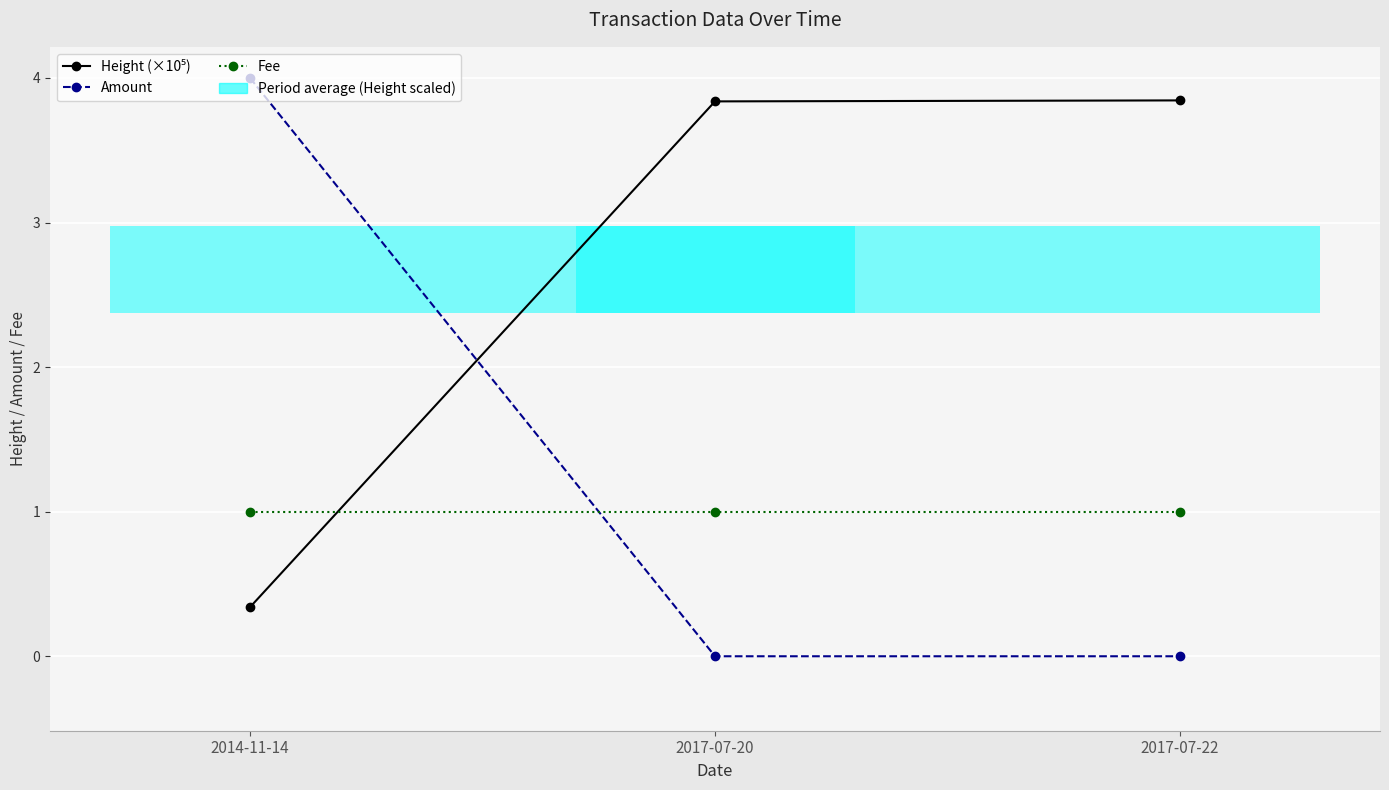

What is the sum of the Height (×10⁵) values at 2014-11-14 and 2017-07-22?

4.2